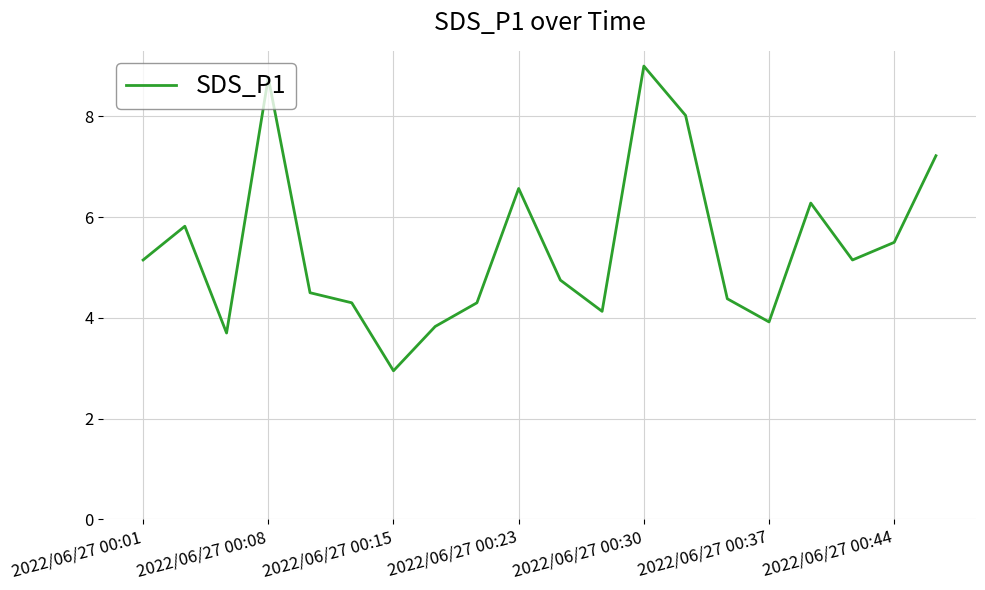

What is the greatest value displayed?

9.0